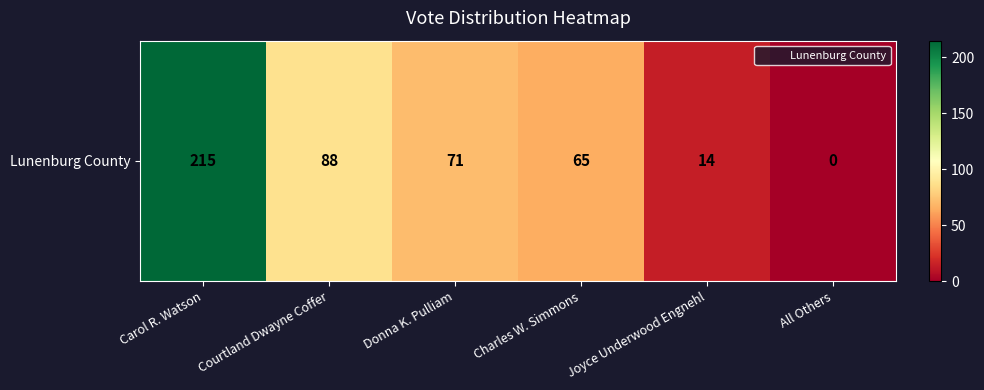

True or false: the data shows 121 at Donna K. Pulliam.

False